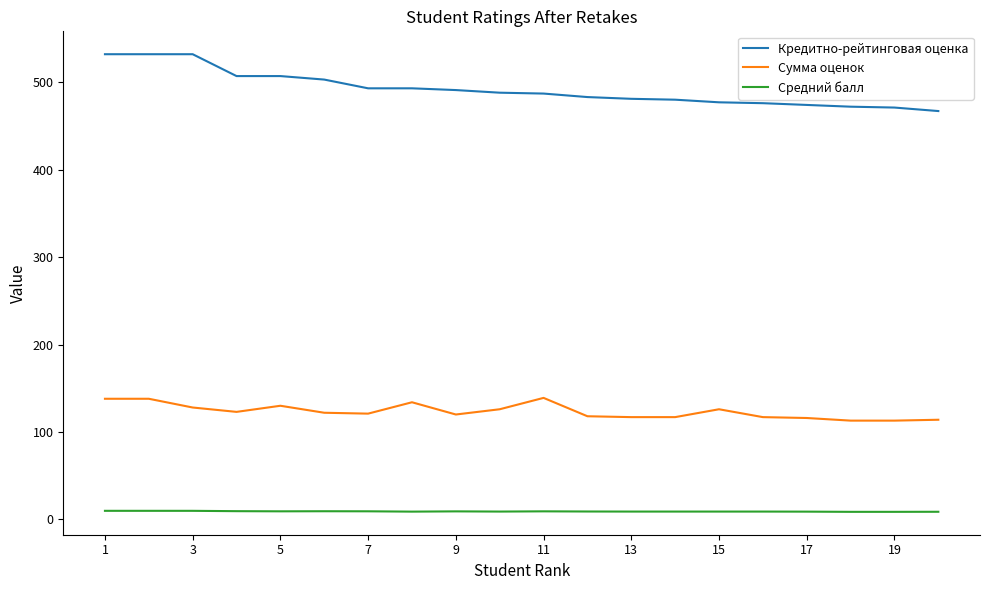

Rank the series by their average value, from highest to lowest.

Кредитно-рейтинговая оценка, Сумма оценок, Средний балл